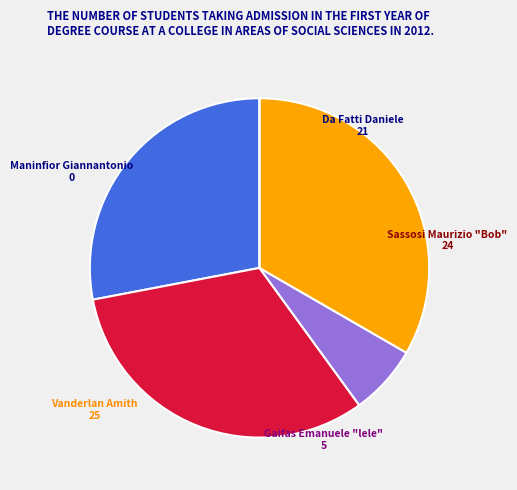

Which has a higher value, Sassosi Maurizio "Bob" or Da Fatti Daniele?

Sassosi Maurizio "Bob"